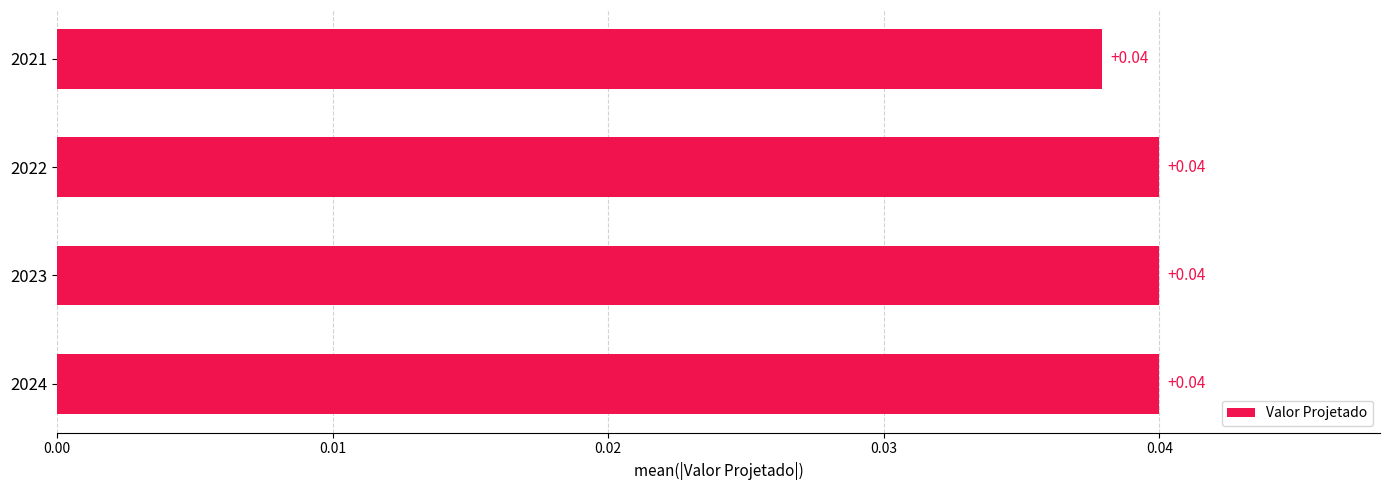

What is the sum of all values?

0.2